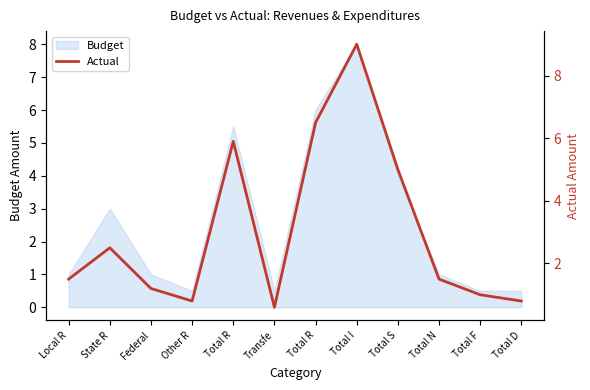

Reading left to right, list all the values displayed in this chart.

1.5	2.5	1.2	0.8	5.9	0.6	6.5	9.0	5.0	1.5	1.0	0.8